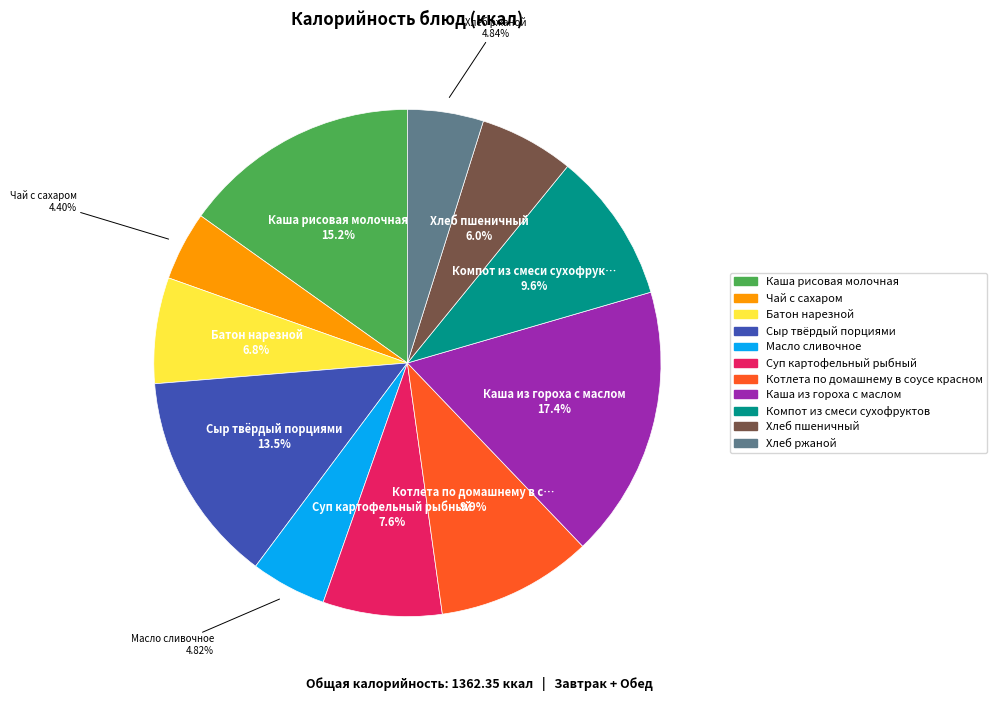

Which has a higher value, Хлеб пшеничный or Каша рисовая молочная?

Каша рисовая молочная